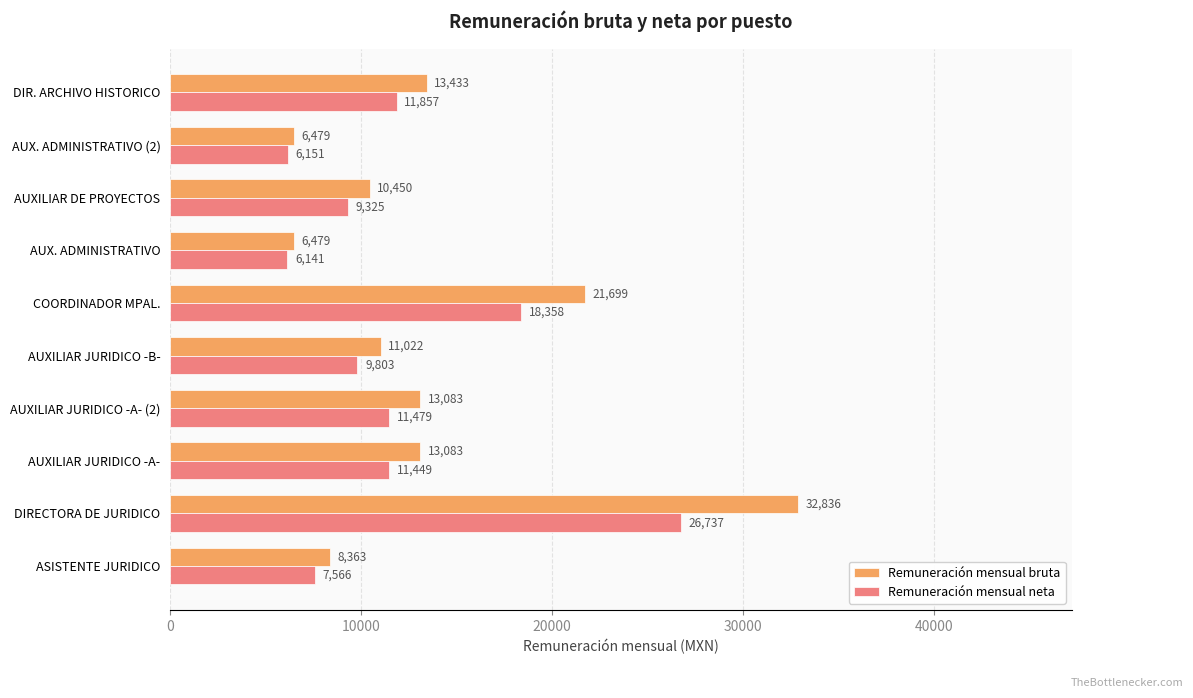

At which category is the sum across all series the highest?

DIRECTORA DE JURIDICO